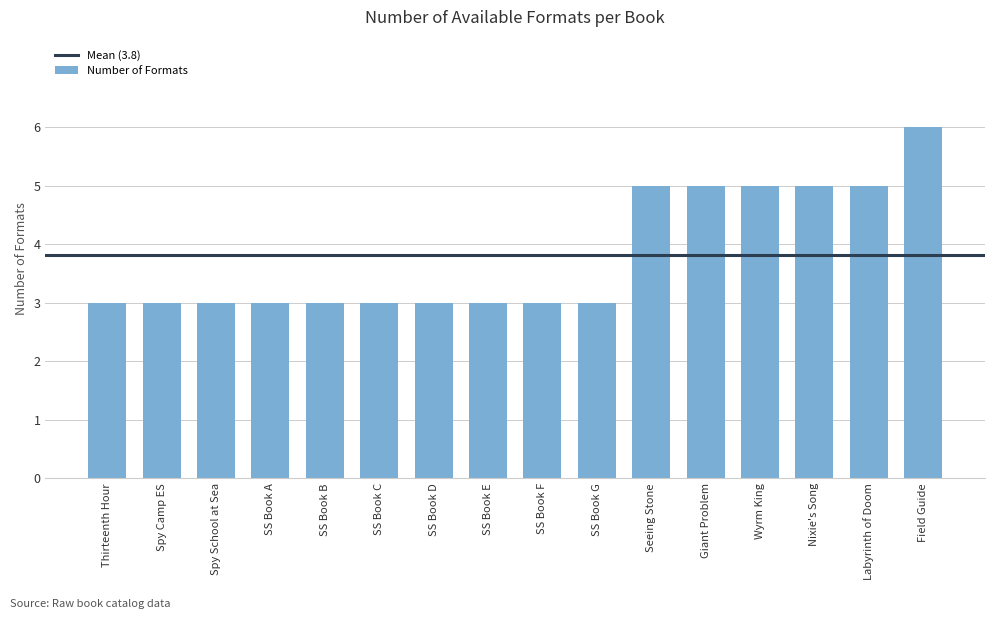

What is the maximum value shown in the chart?

6